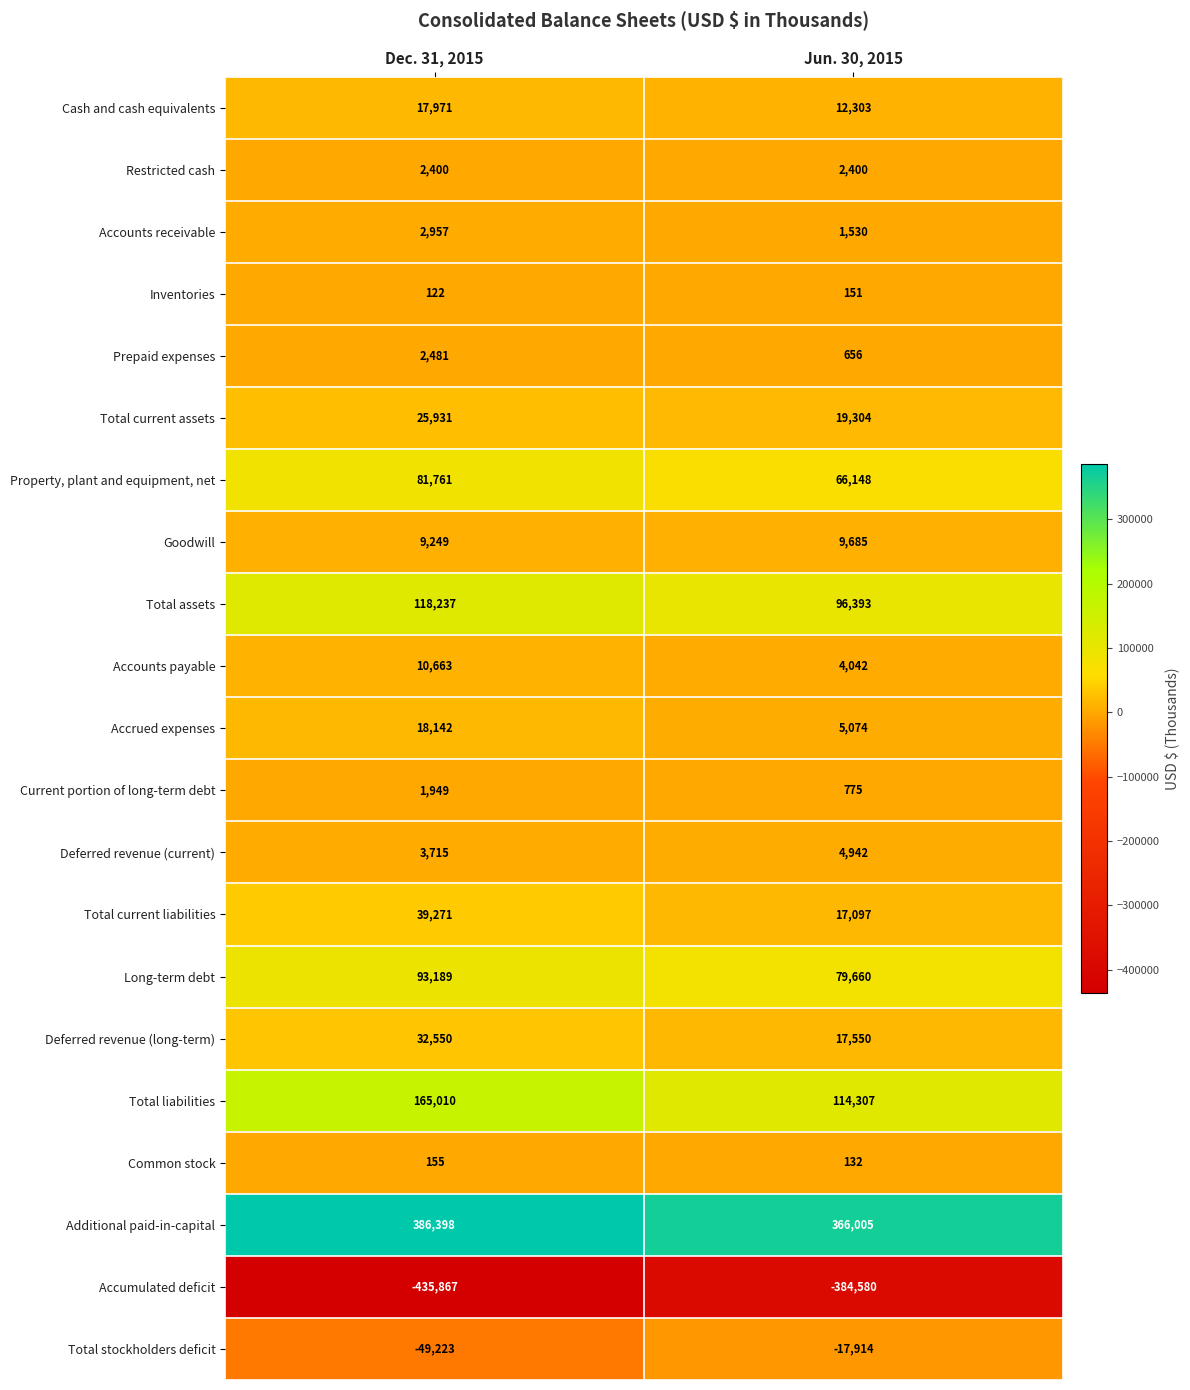

Which label corresponds to the smallest value in the chart?

Dec. 31, 2015